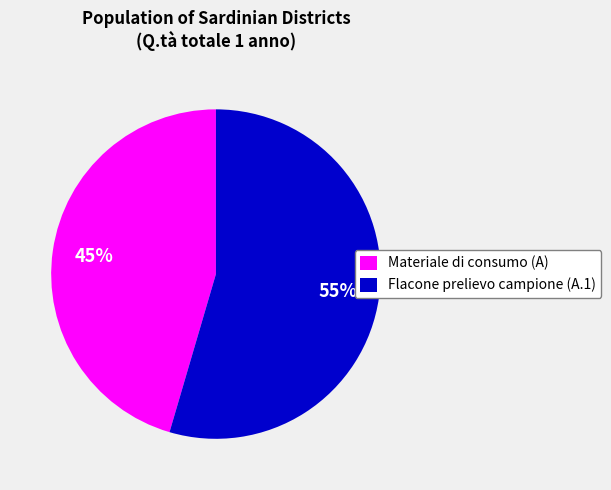

Between Flacone prelievo campione (A.1) and Materiale di consumo (A), which is larger?

Flacone prelievo campione (A.1)